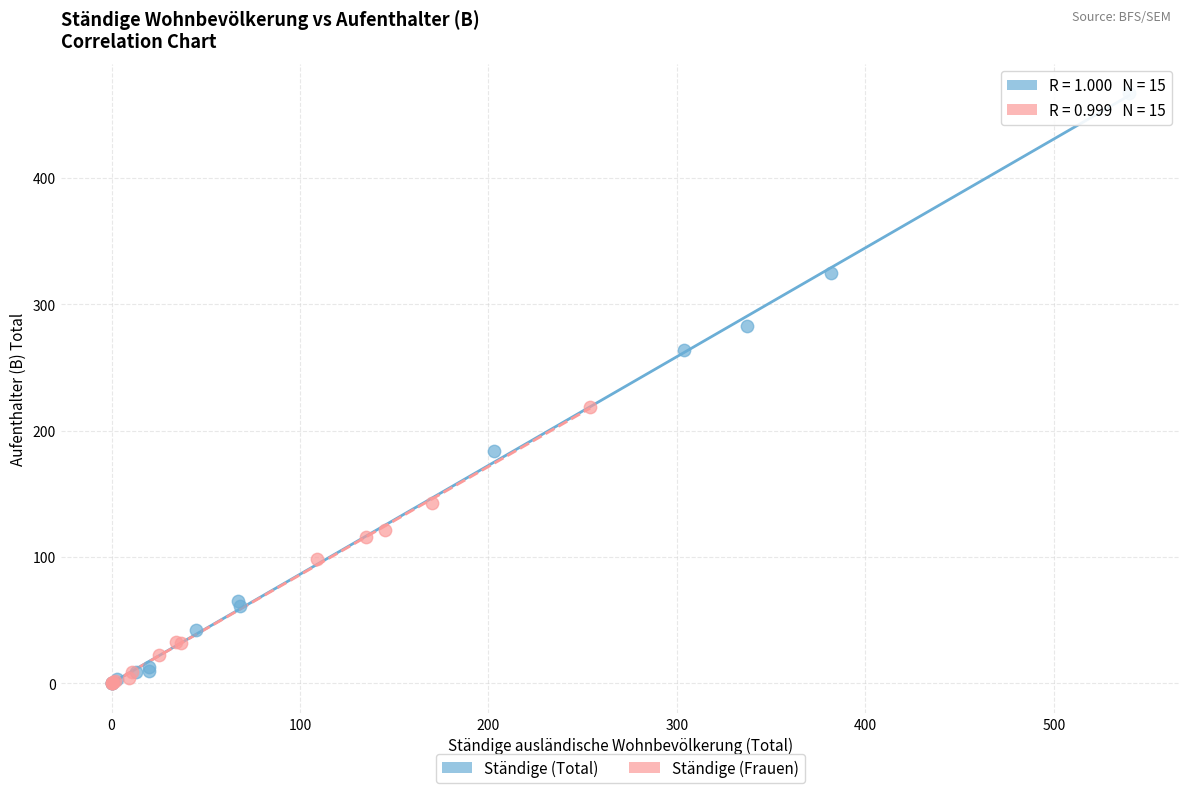

Which series contains the highest Y value?

Ständige (Total)